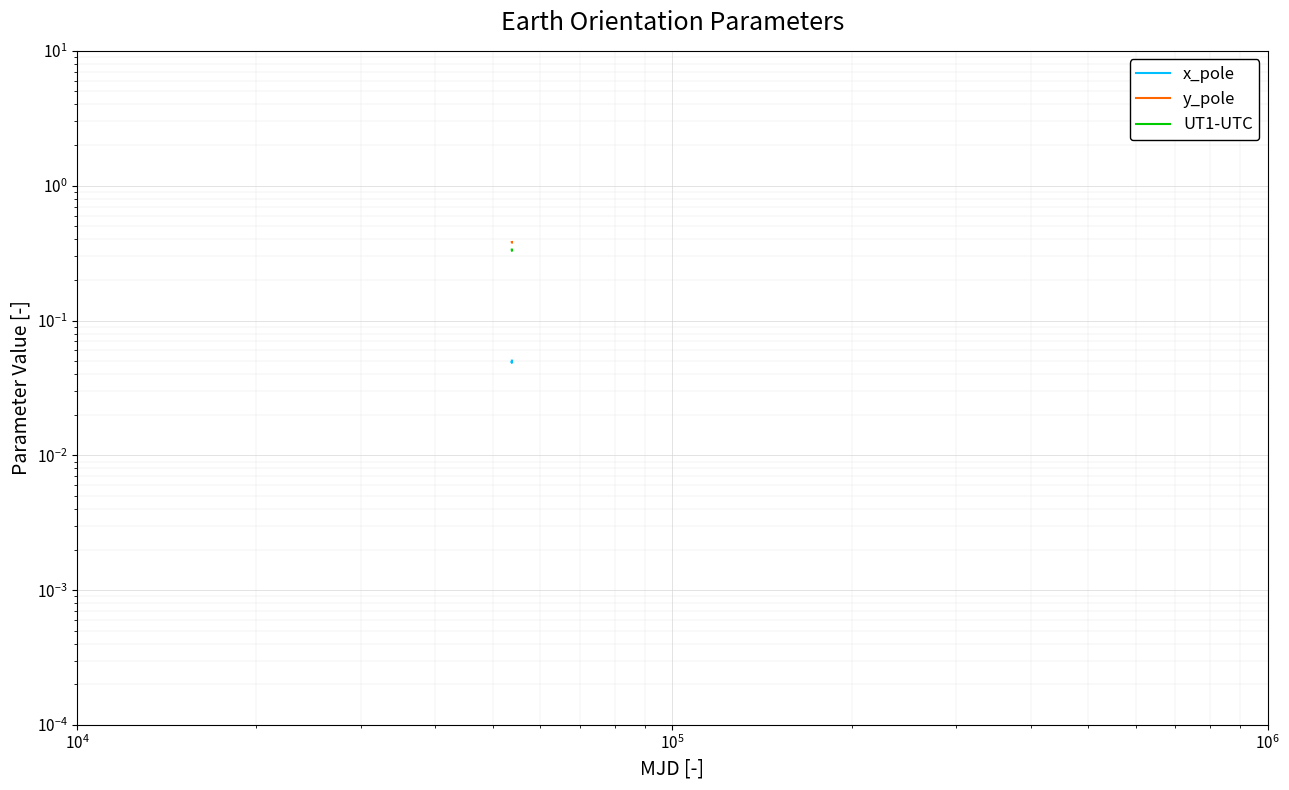

Which series has the largest range (max minus min)?

UT1-UTC